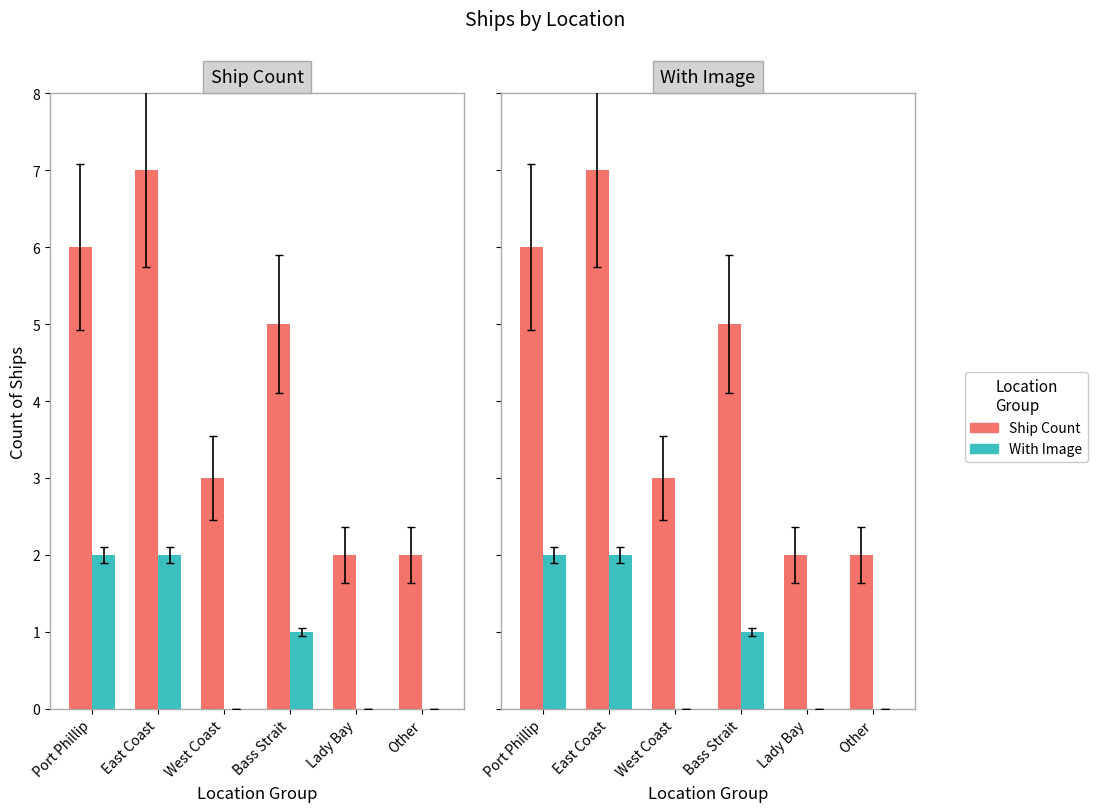

At Port Phillip, list the series in order from largest to smallest.

Ship Count, With Image